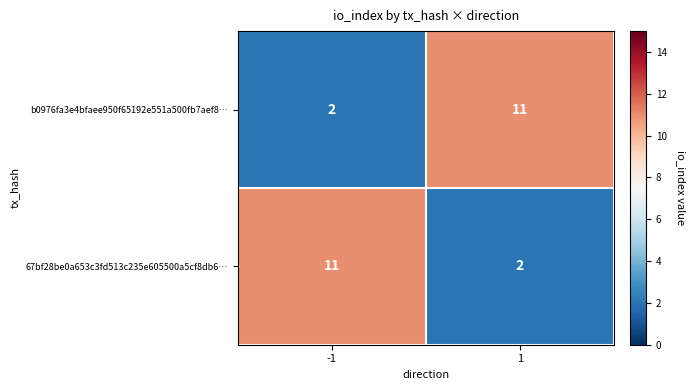

The value of 67bf28be0a653c3fd513c235e605500a5cf8db6… at 1 is 2. True or false?

True